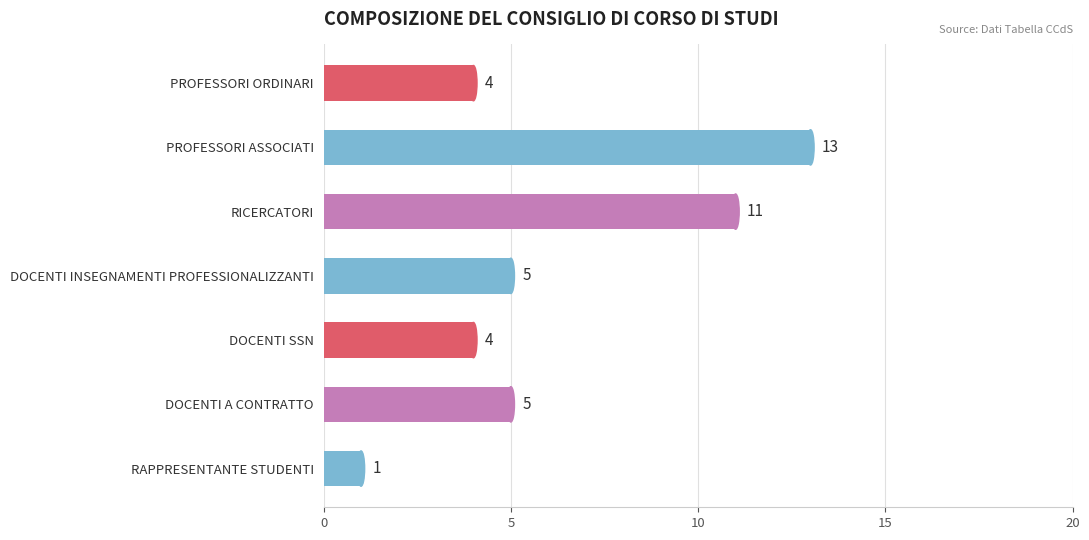

What is the value of the 1st bar from the top?

4